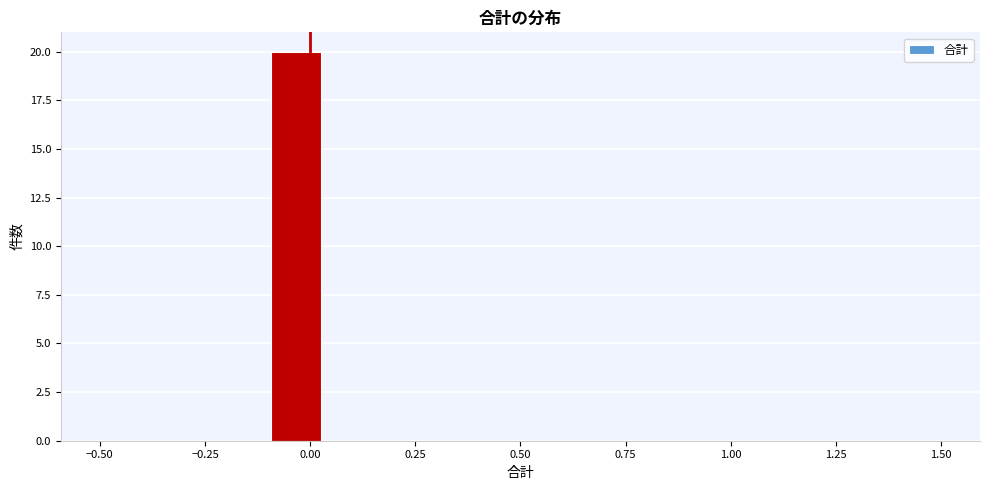

Read against the x-axis, roughly where is the centre of the tallest bar?

-0.05